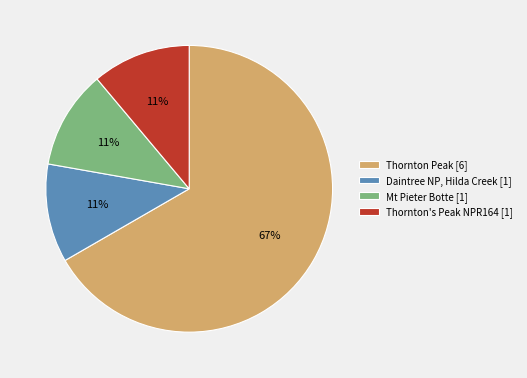

To the nearest percent, what is the average slice percentage?

25%